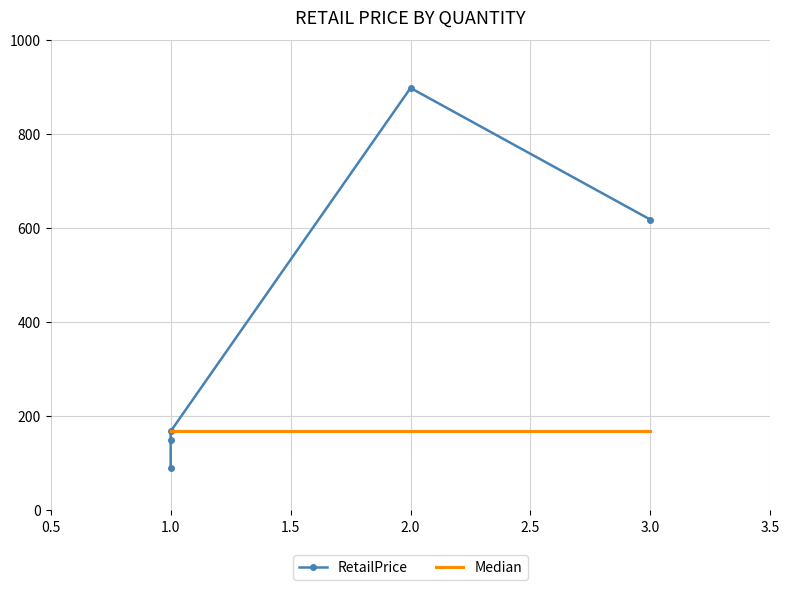

What is the difference between the maximum and minimum values?

808.1